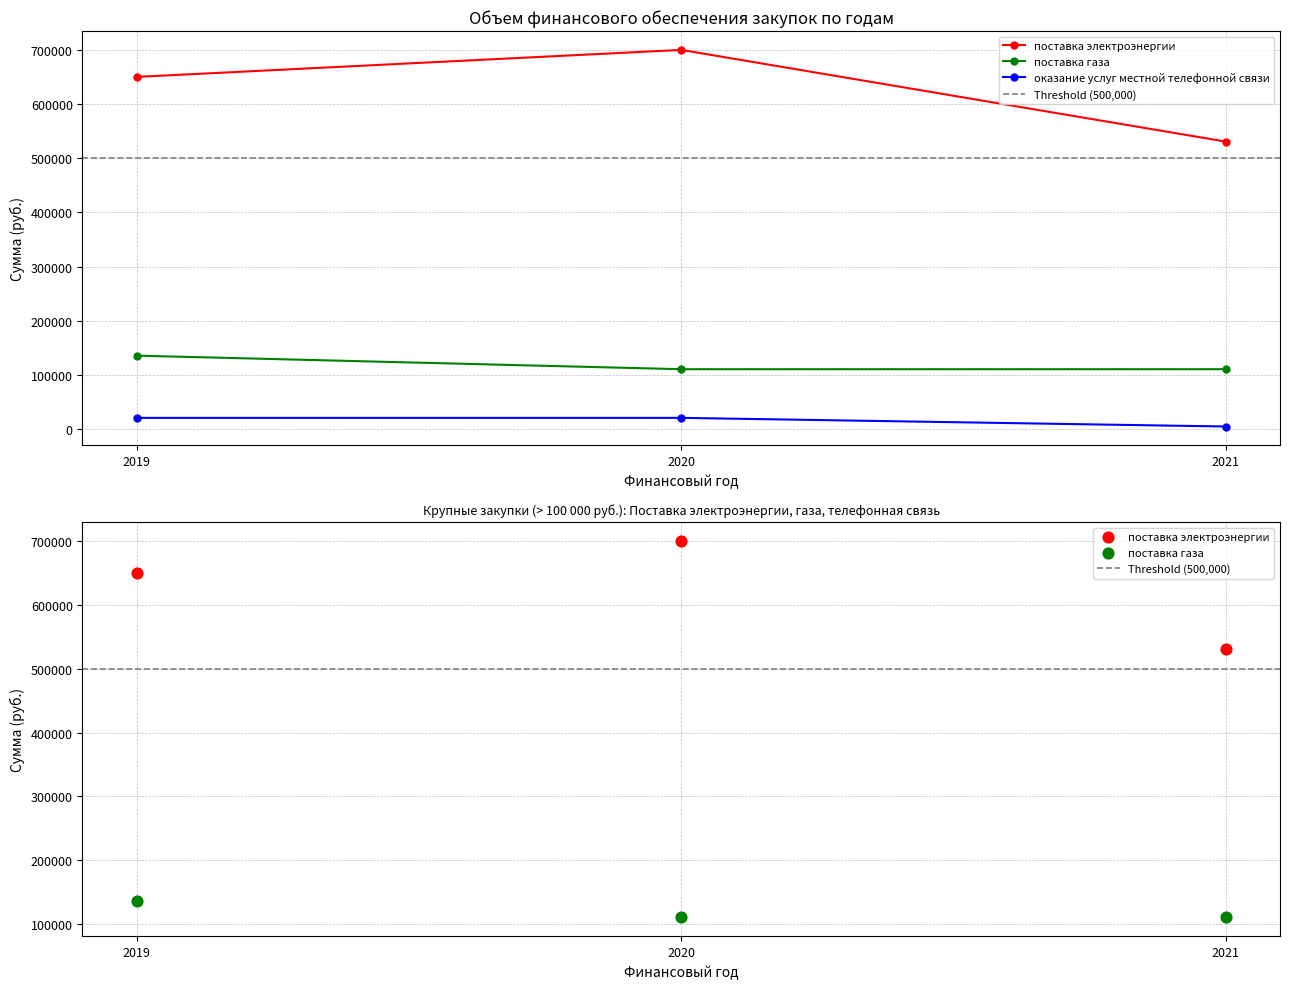

At how many categories does at least one series exceed 521675?

3